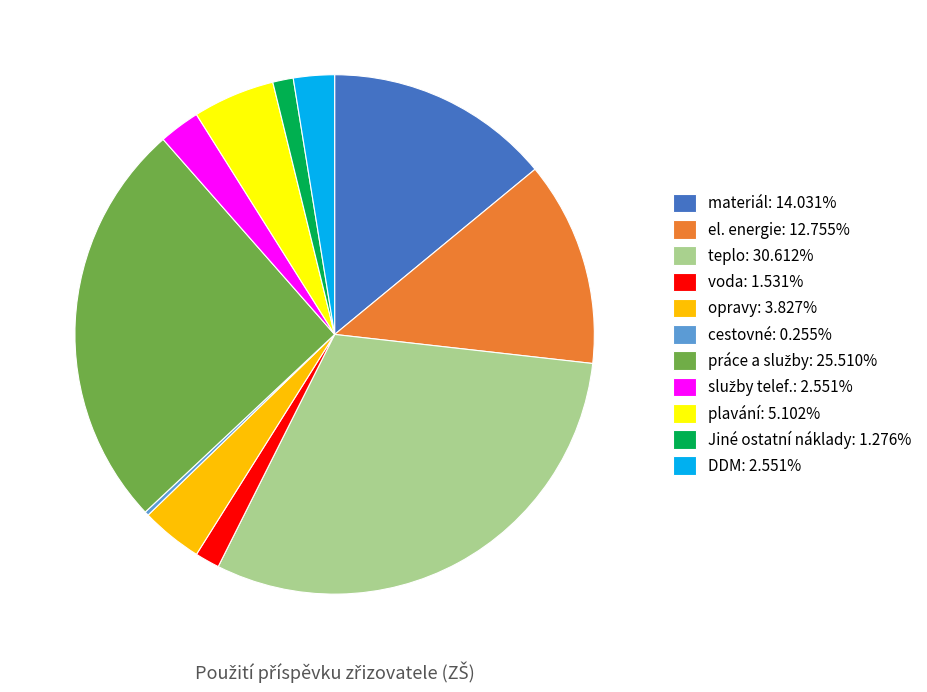

Approximately how many times larger is the value at opravy compared to voda?

2.5